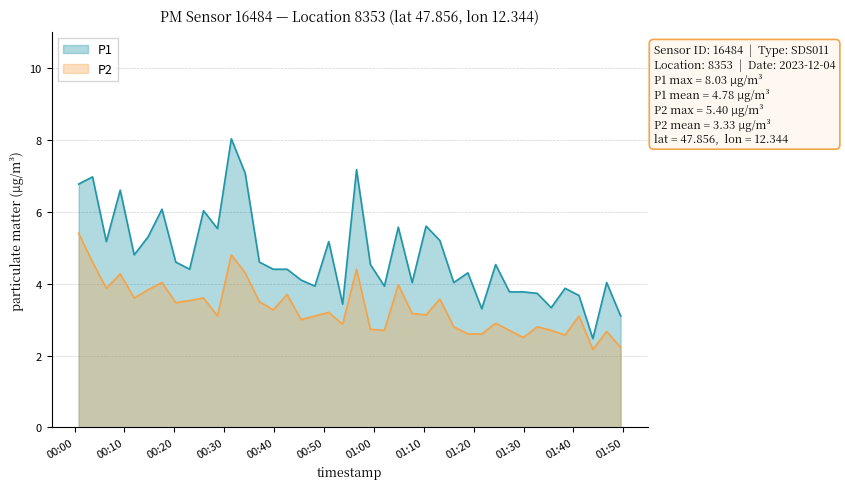

True or false: P1 has a value of 5.6 at 2023-12-04T01:41:06.

False